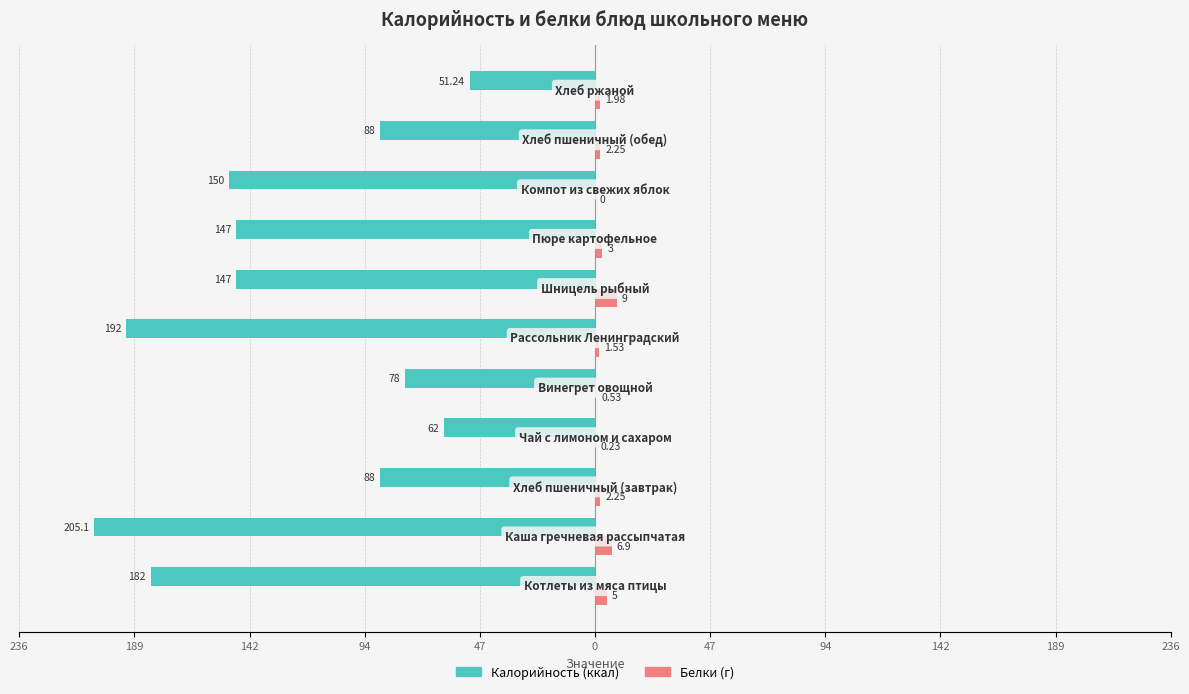

How many bars are there in each group?

2